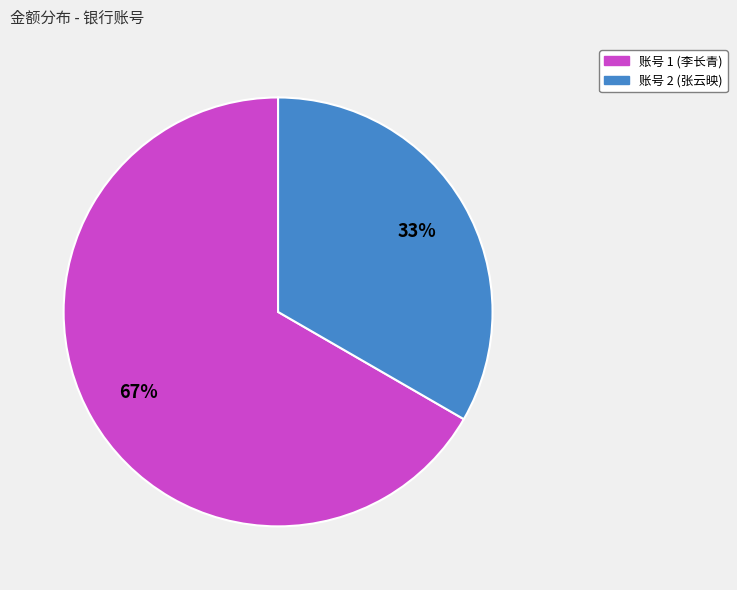

How many segments does this pie chart have?

2